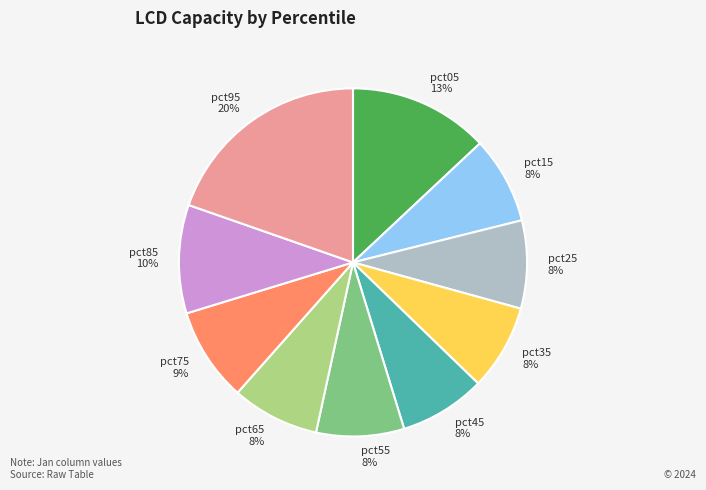

Is the sum of pct05 13% and pct75 9% greater than half?

No